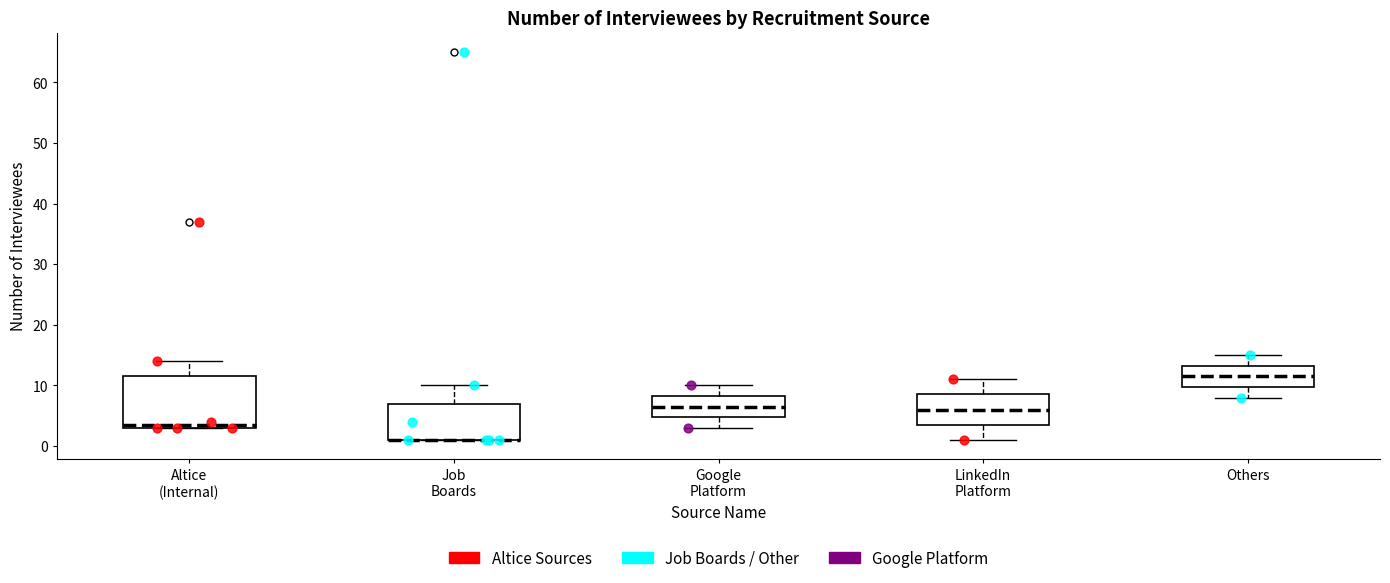

Reading left to right, transcribe this box plot: for each box, give where its median line is, the range the box spans, and where its two whiskers end, as read against the y-axis. The values are not printed on the chart, so give them approximately, as read against the axis.

Altice (Internal): median 4, box 3 to 12, whiskers 3 to 14
Job Boards: median 1 (drawn on the box's lower edge), box 1 to 7, whiskers 1 to 10
Google Platform: median 7, box 5 to 8, whiskers 3 to 10
LinkedIn Platform: median 6, box 4 to 9, whiskers 1 to 11
Others: median 12, box 10 to 13, whiskers 8 to 15